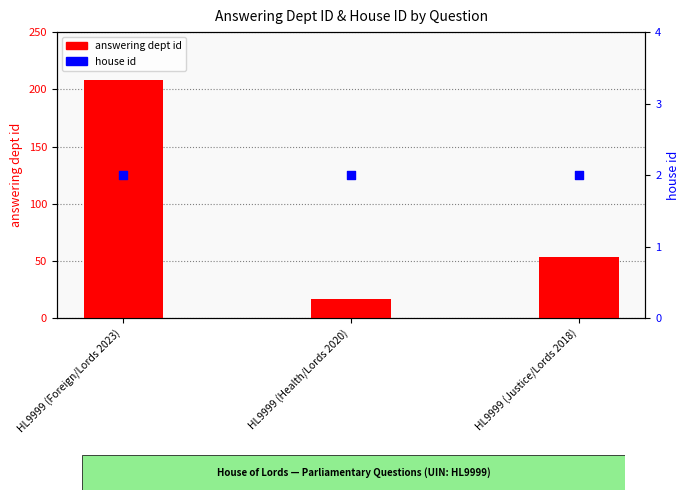

At how many categories does at least one series exceed 81?

1